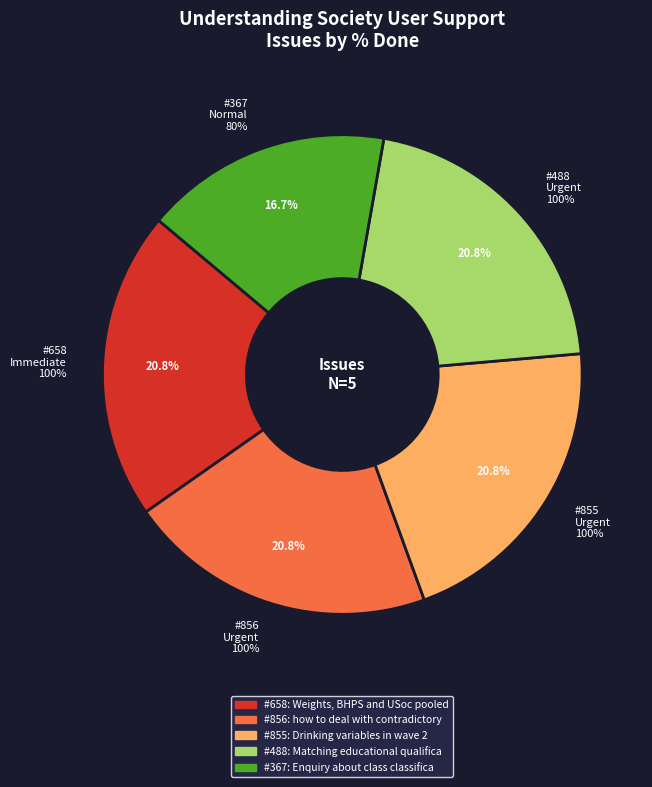

Is there any slice that represents more than half of the pie?

No